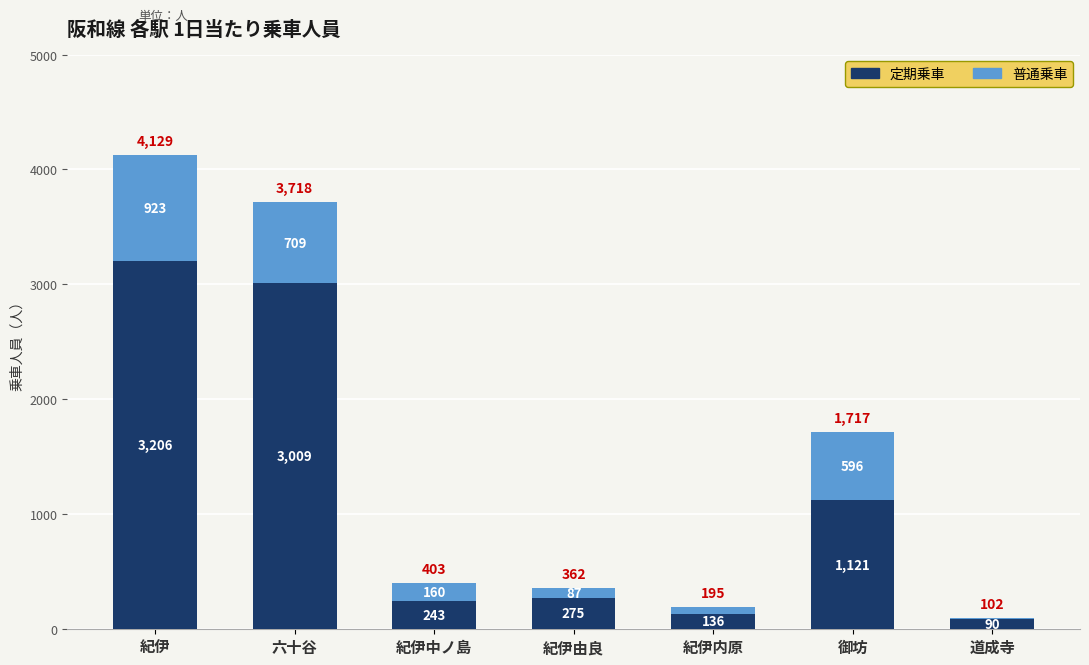

How many distinct data groups are displayed?

2